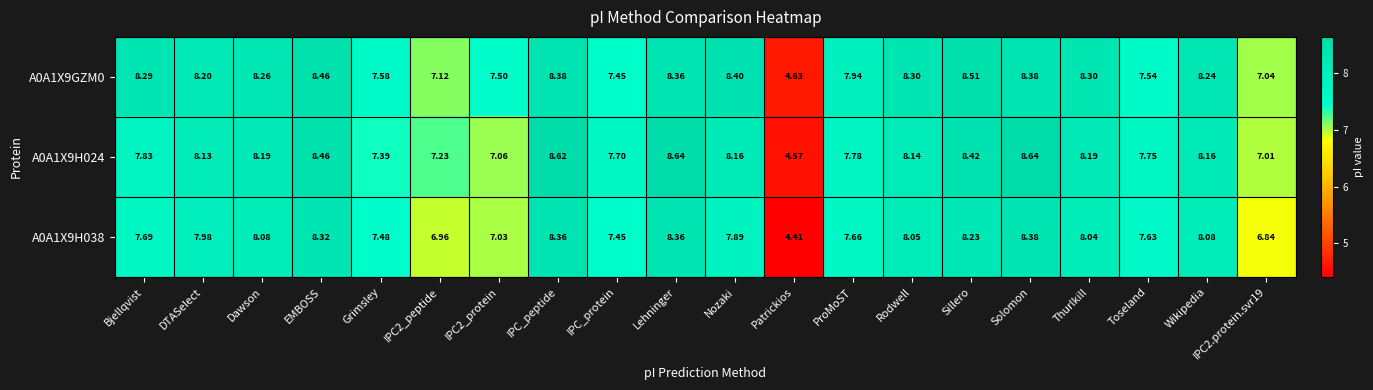

Is the value of A0A1X9H024 at IPC_protein greater than the value of A0A1X9H038 at IPC_protein?

Yes